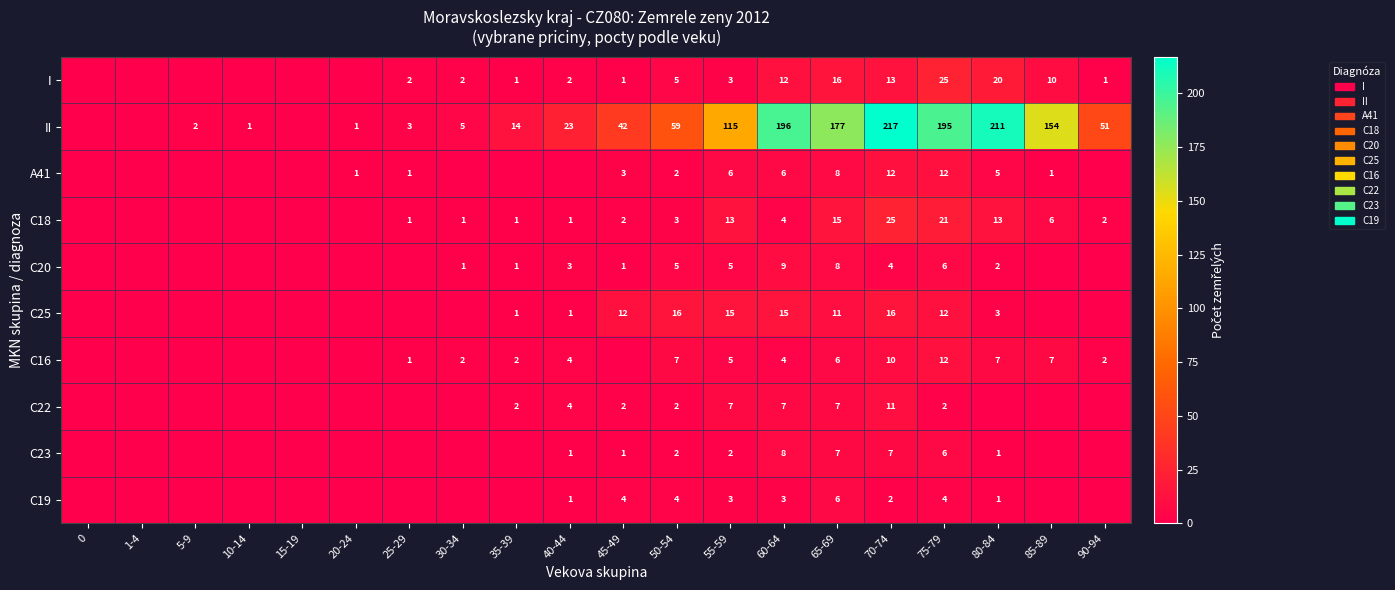

What is the sum of the A41 values at 55-59 and 25-29?

7